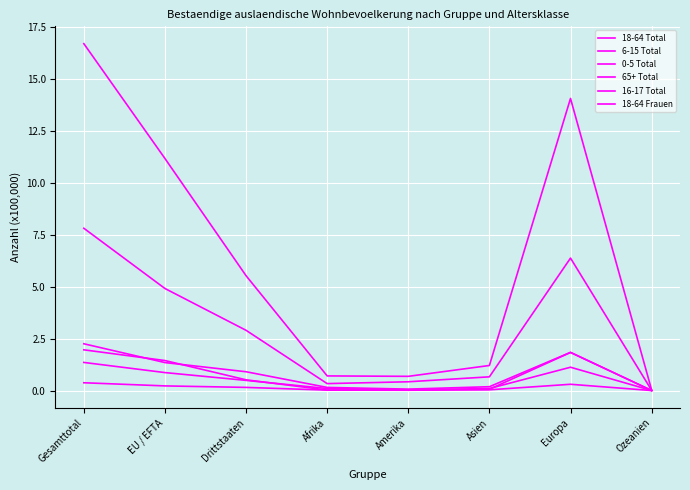

Is this an area chart (filled region under the line)?

No